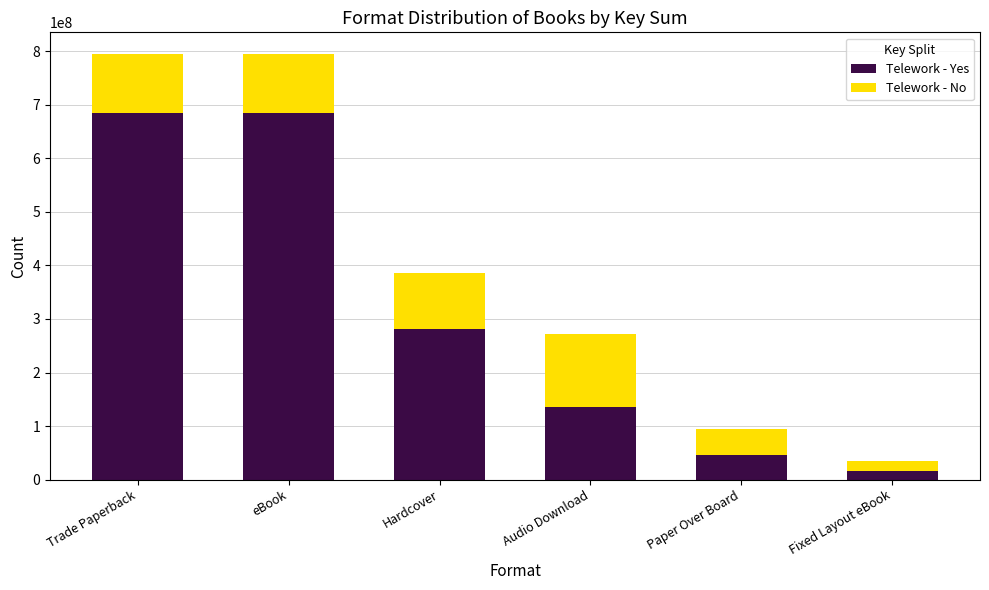

At which label is Telework - Yes closest to 351254776?

Hardcover